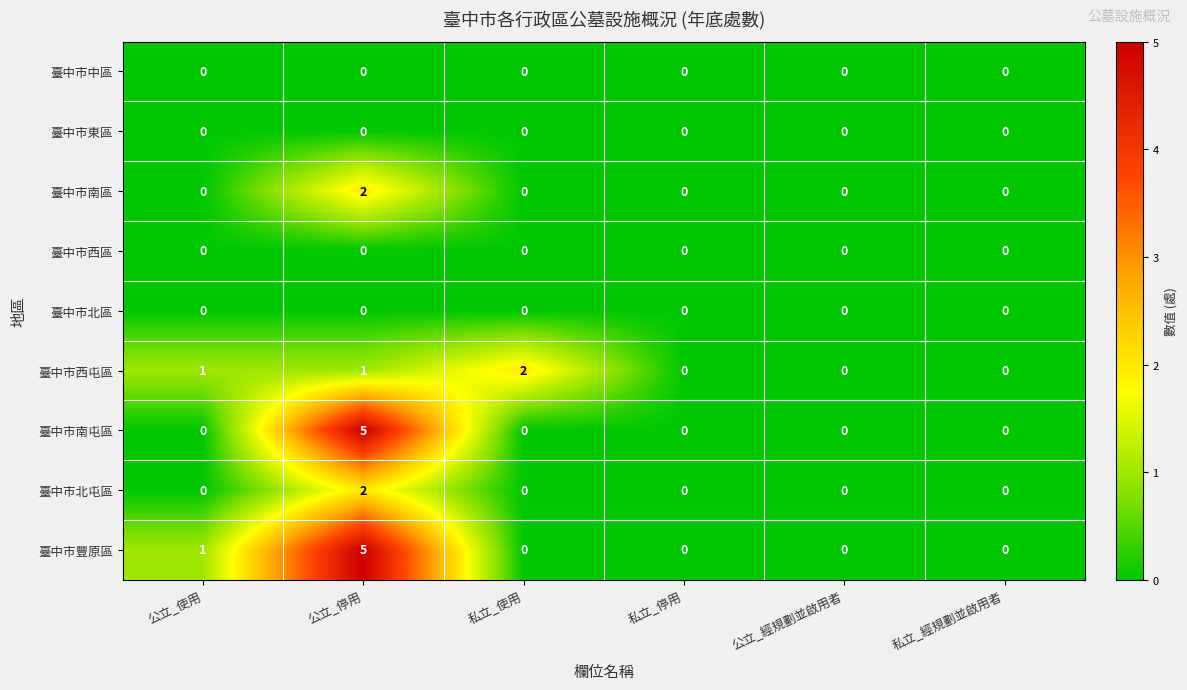

What is the difference between the 臺中市豐原區 values at 公立_經規劃並啟用者 and 公立_停用?

5